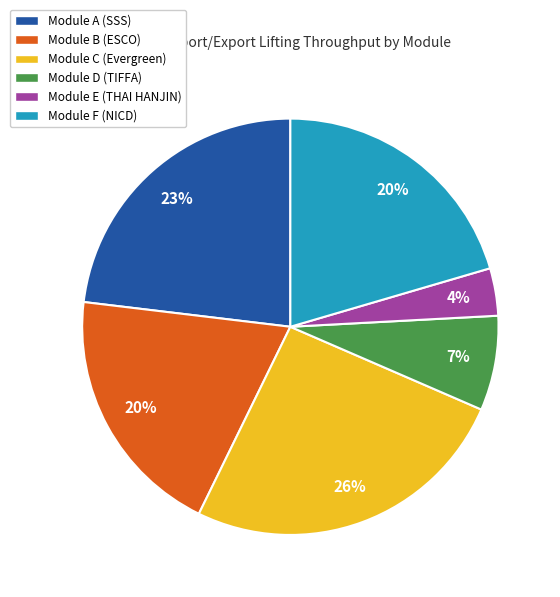

To the nearest percent, what is the difference between the Module C (Evergreen) and Module A (SSS) slice percentages?

3%